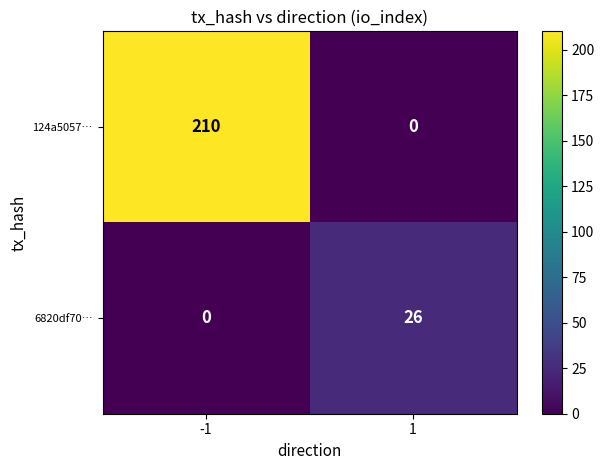

Rank the series at -1 from lowest to highest value.

6820df70…, 124a5057…